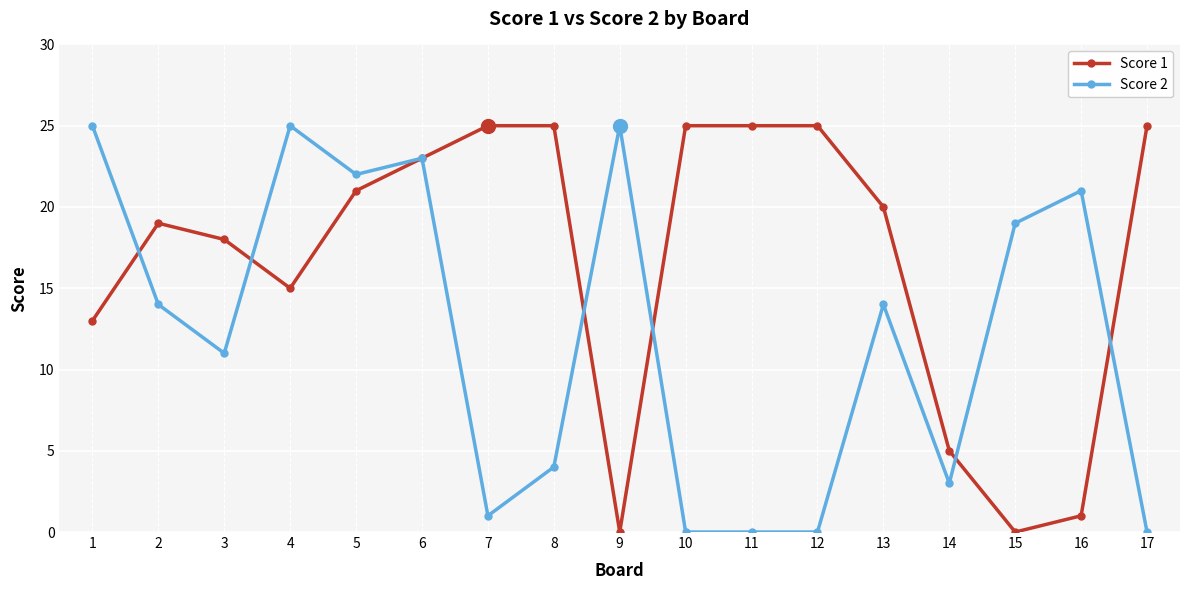

Between 3 and 5, which series saw the biggest shift?

Score 2